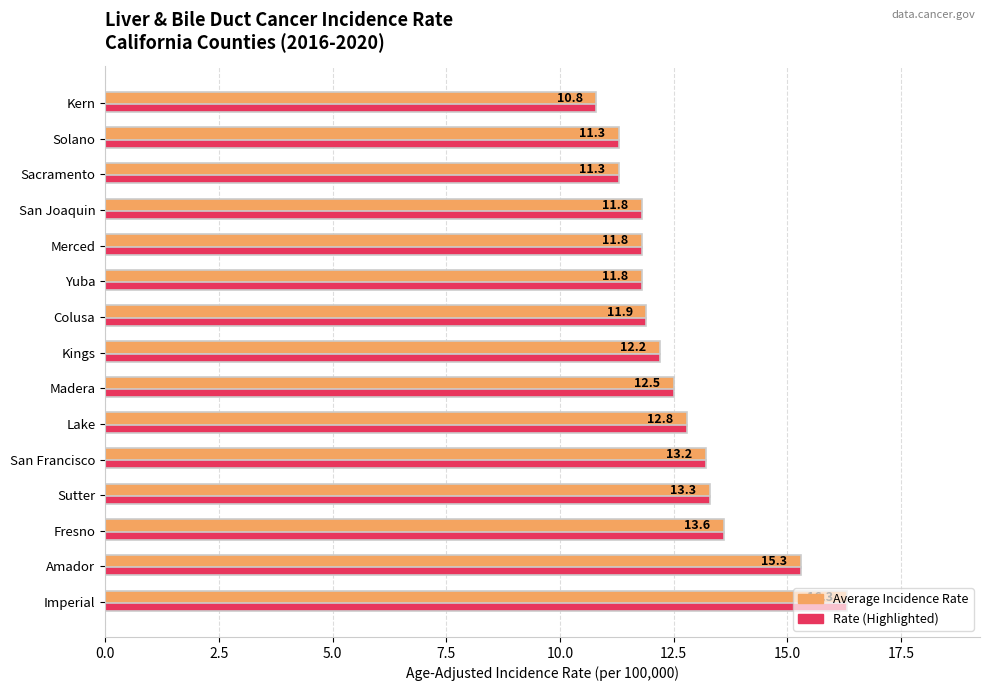

At which category does the chart reach its peak across all series?

Imperial